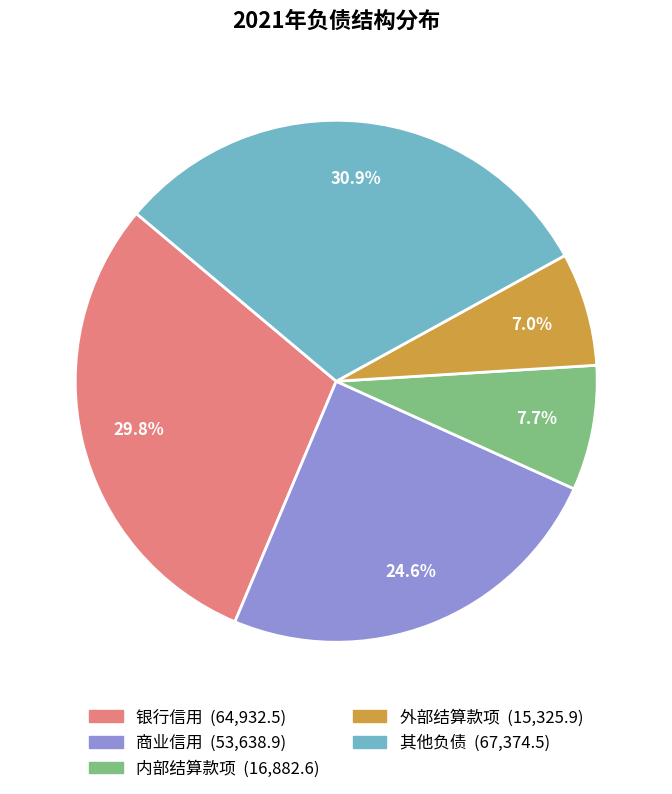

To the nearest percent, what is the difference between the largest and smallest slice percentages?

24%